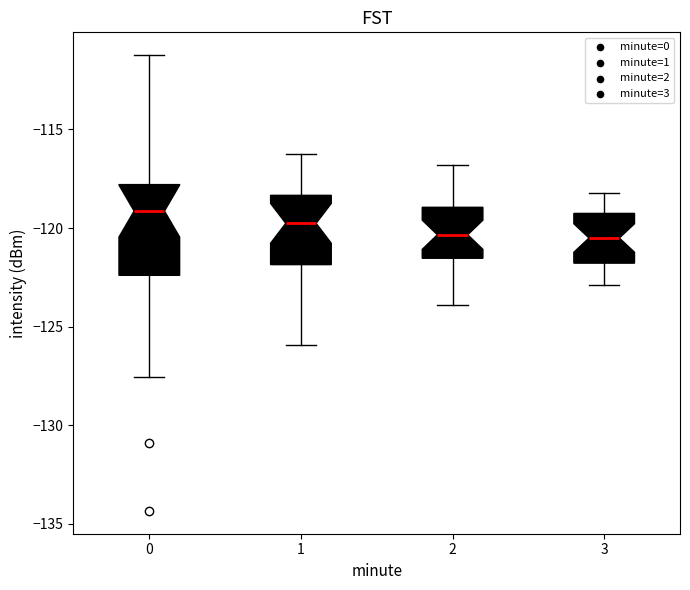

Reading left to right, transcribe this box plot: for each box, give where its median line is, the range the box spans, and where its two whiskers end, as read against the y-axis. The values are not printed on the chart, so give them approximately, as read against the axis.

0: median -119.0, box -122.5 to -118.0, whiskers -127.5 to -111.0
1: median -120.0, box -122.0 to -118.5, whiskers -126.0 to -116.5
2: median -120.5, box -121.5 to -119.0, whiskers -124.0 to -117.0
3: median -120.5, box -122.0 to -119.5, whiskers -123.0 to -118.0